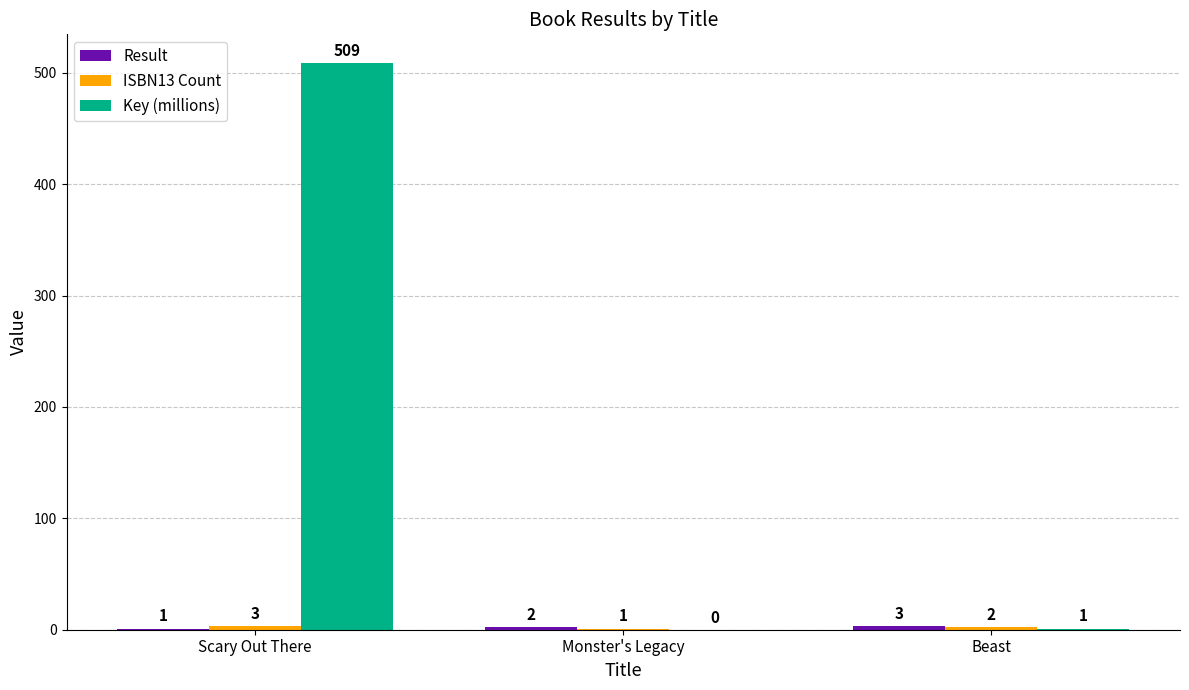

The Key (millions) series shows 1 at Beast. True or false?

True